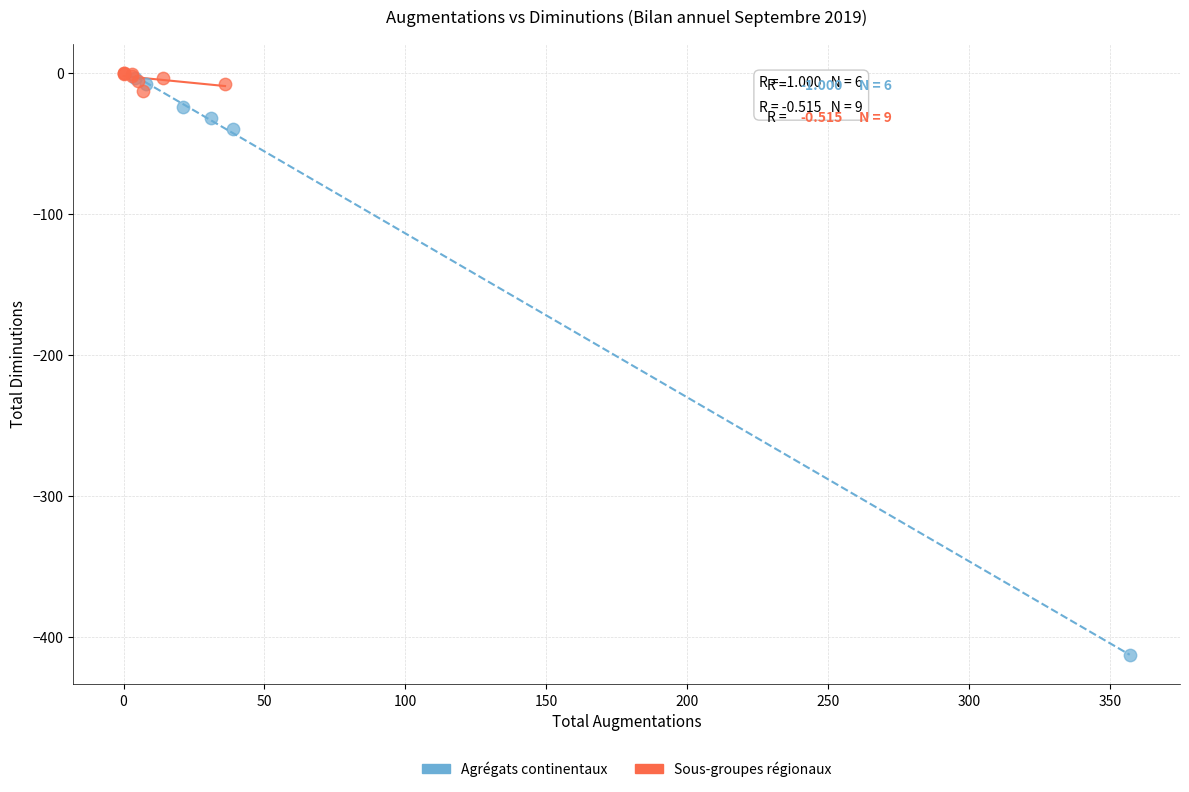

Which series has the largest Y range (max minus min)?

Agrégats continentaux